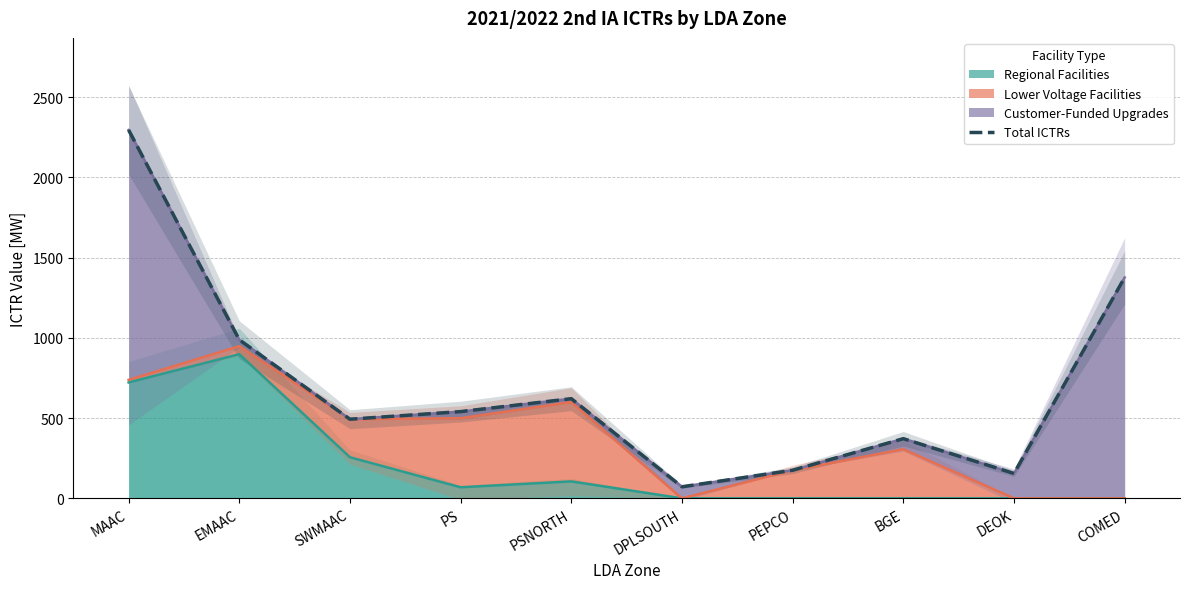

What is the difference between the maximum and minimum values?

2223.0